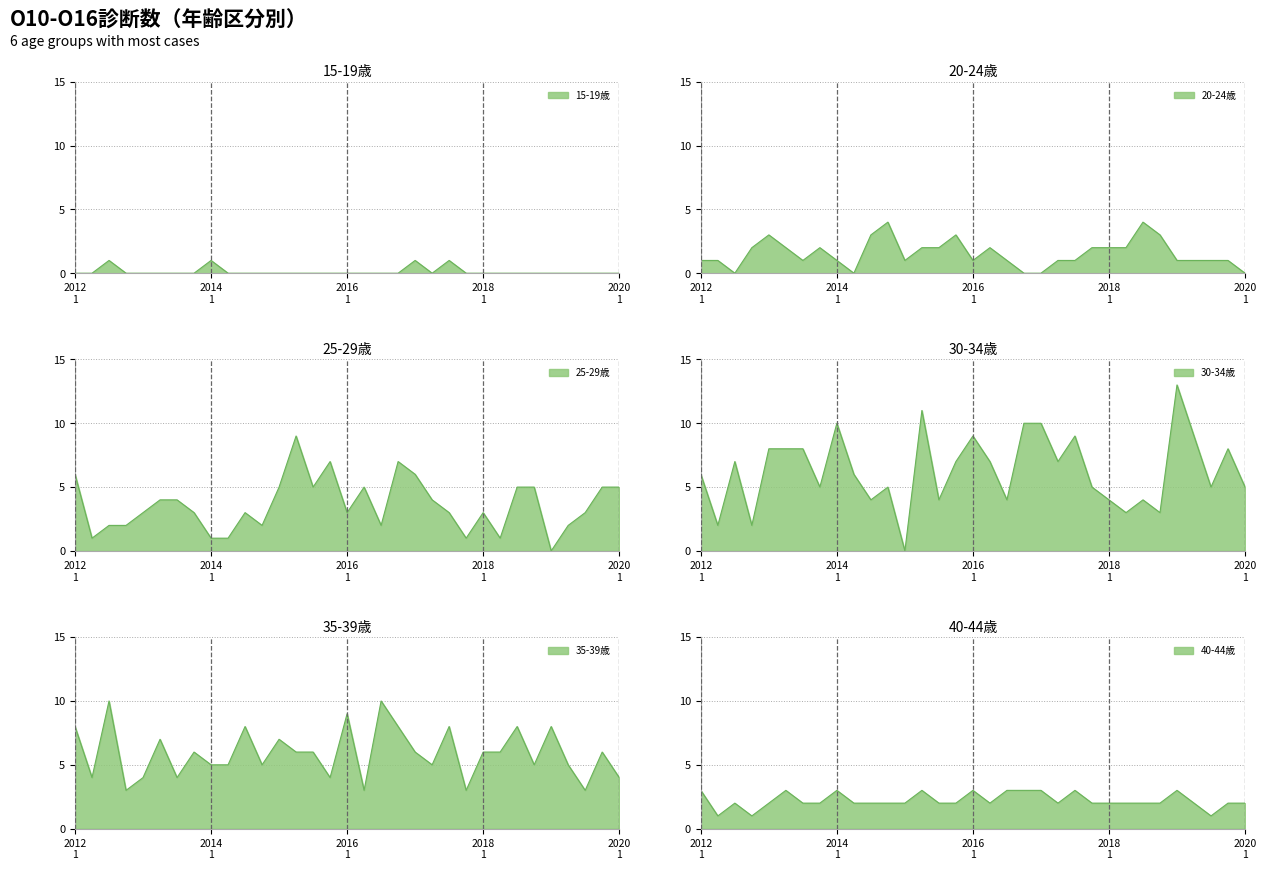

Rank the series by their maximum value, from highest to lowest.

30-34歳, 35-39歳, 25-29歳, 20-24歳, 40-44歳, 15-19歳